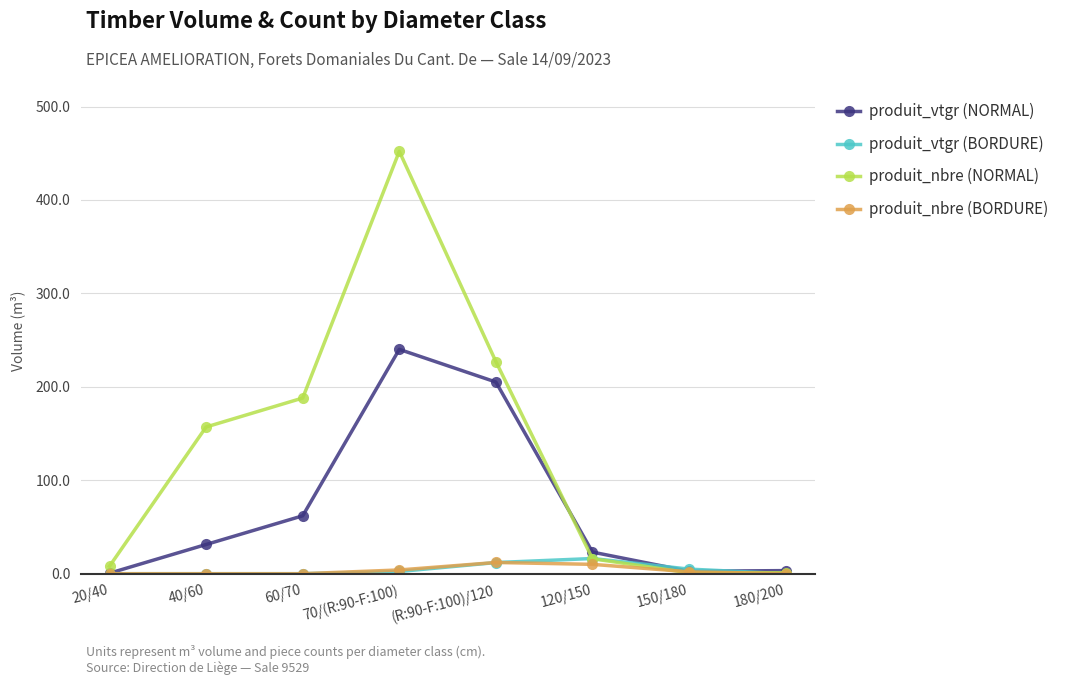

What is the difference between the highest and lowest values at 120/150?

13.1